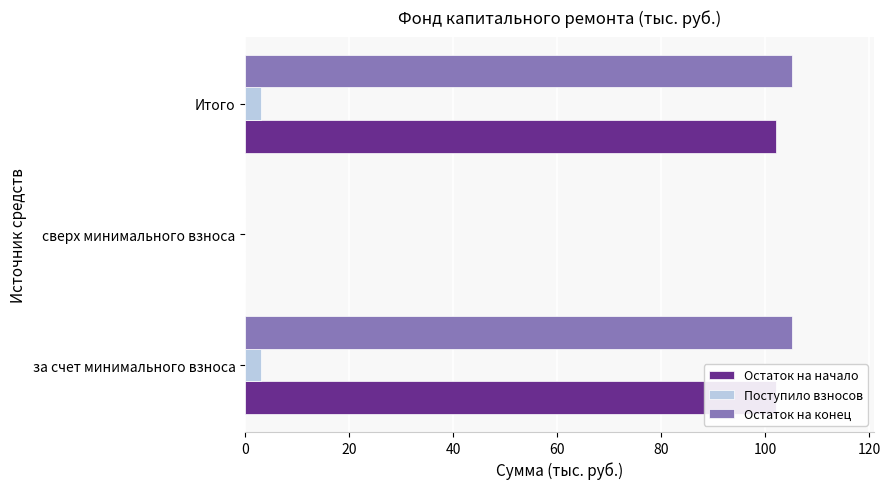

What is the greatest value displayed?

105.2